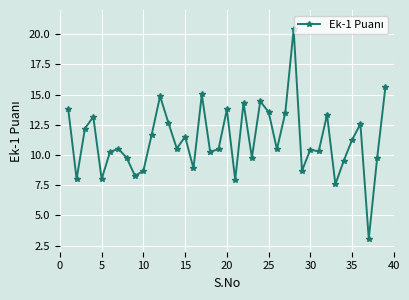

What is the value of the 16th point from the left?

8.9